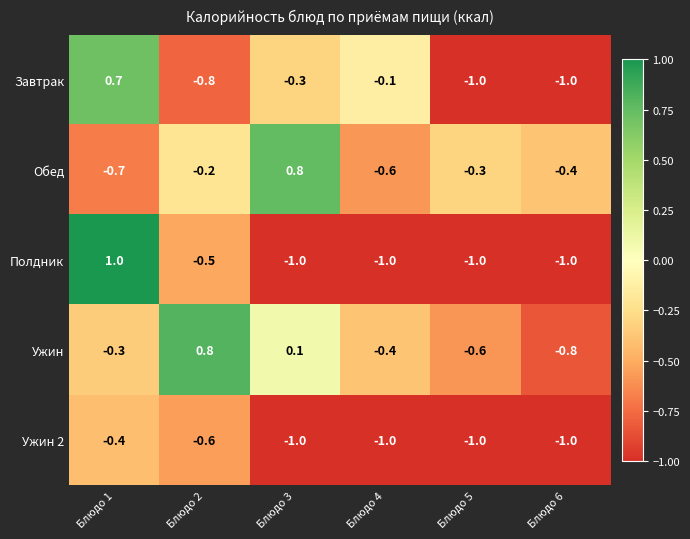

Reading right to left, transcribe all the data shown in this chart.

Завтрак: -1.0	-1.0	-0.1	-0.3	-0.8	0.7
Обед: -0.4	-0.3	-0.6	0.8	-0.2	-0.7
Полдник: -1.0	-1.0	-1.0	-1.0	-0.5	1.0
Ужин: -0.8	-0.6	-0.4	0.1	0.8	-0.3
Ужин 2: -1.0	-1.0	-1.0	-1.0	-0.6	-0.4